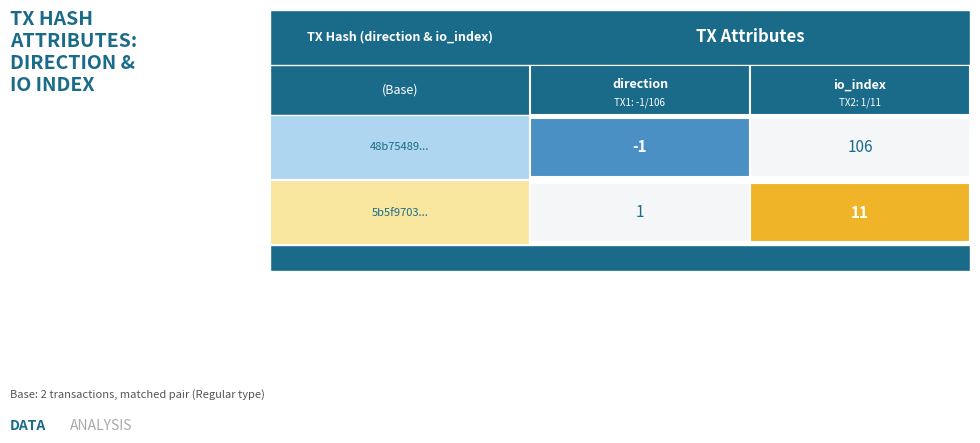

Reading right to left, what are all the values shown in this chart?

48b75489e8324617342430a4dd8cfb576b5b59b: 106	-1
5b5f9703492a5f2fde9930bca9f7b2842d888d7: 11	1